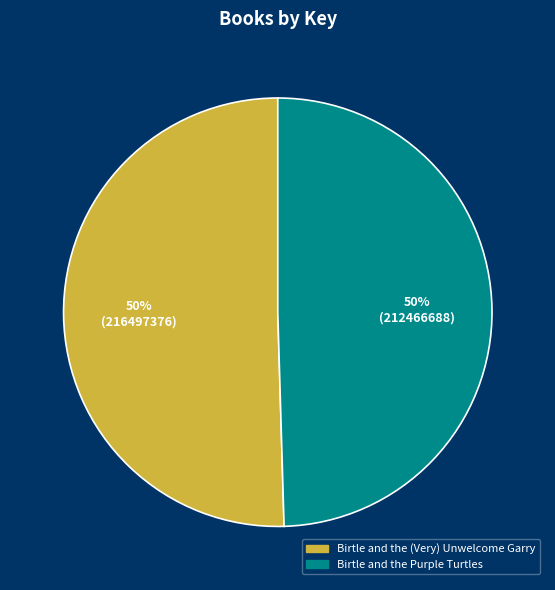

The Birtle and the Purple Turtles slice represents 50% of the pie. True or false?

True